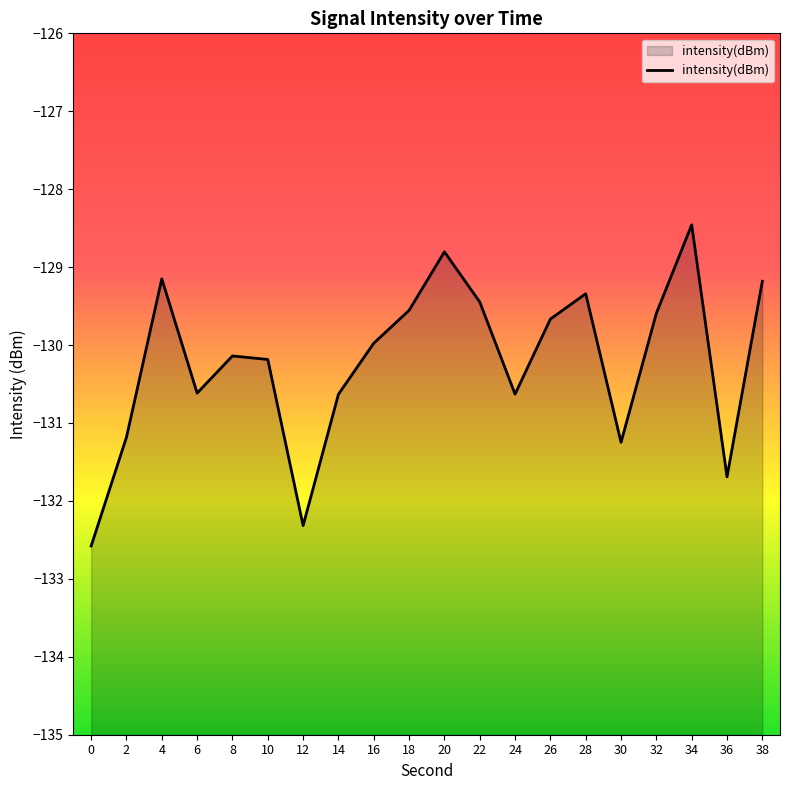

List the labels in order of value, largest first.

34, 20, 4, 38, 28, 22, 18, 32, 26, 16, 8, 10, 6, 24, 14, 2, 30, 36, 12, 0